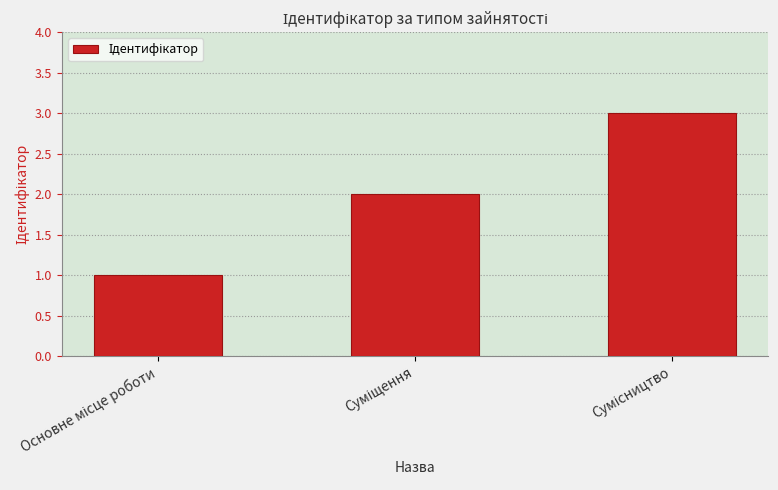

What is the greatest value displayed?

3